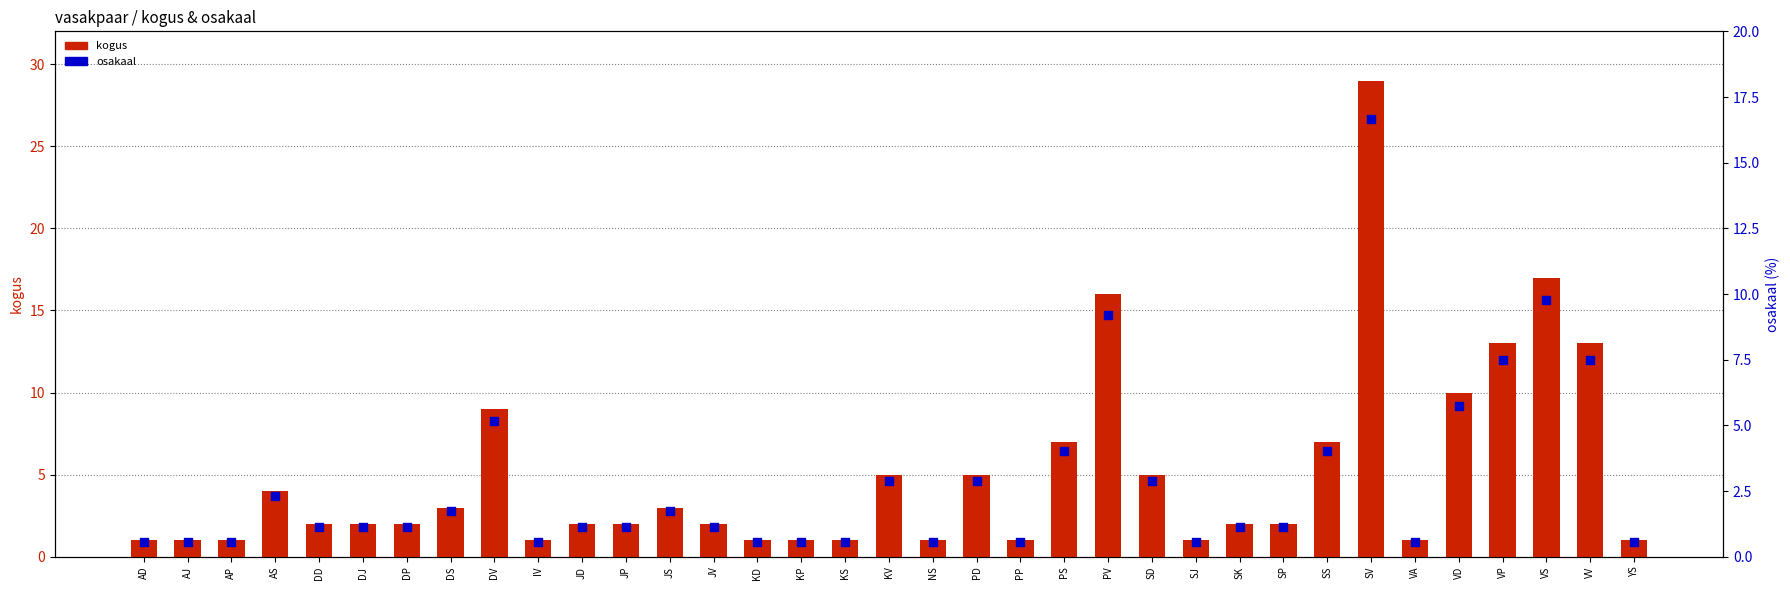

Is the value of osakaal at SP greater than the value of kogus at KP?

Yes